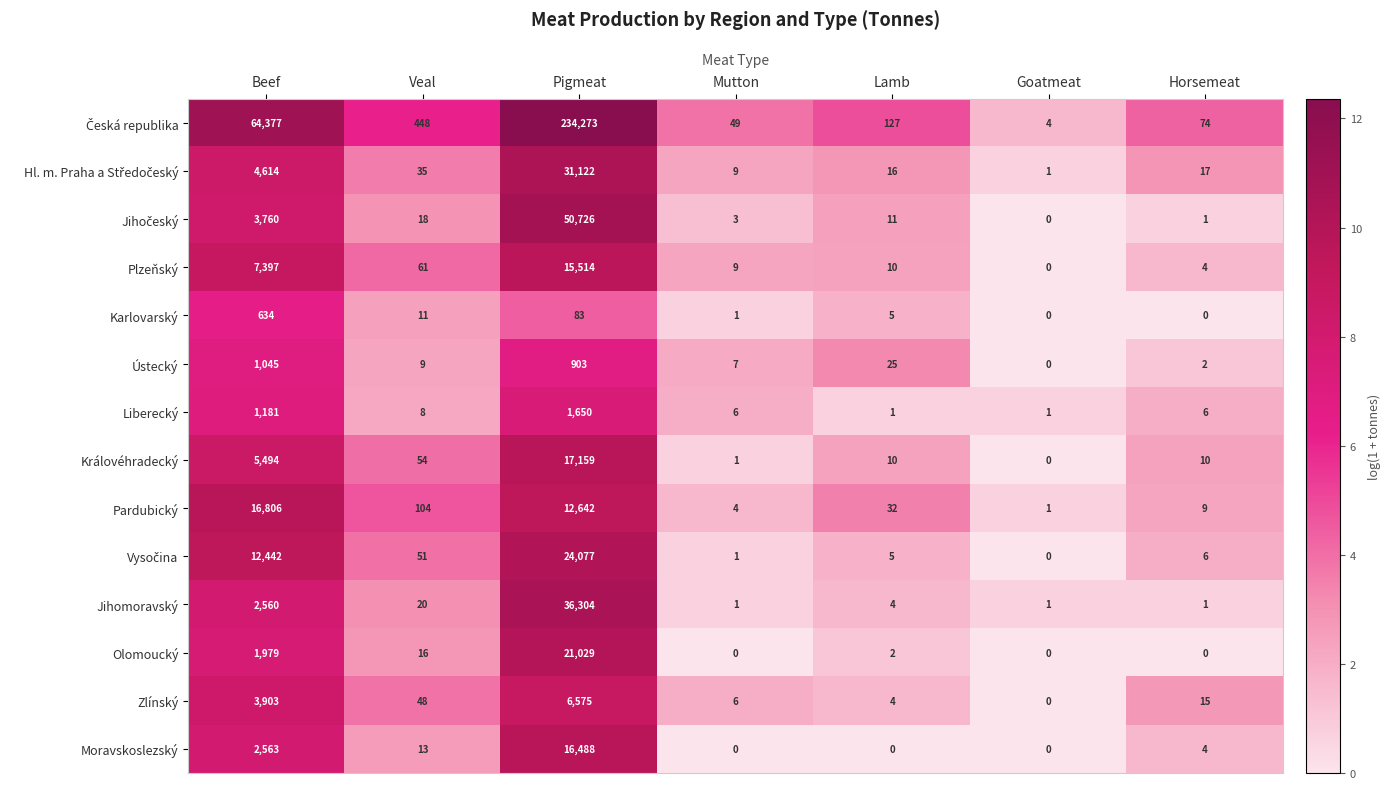

List the labels in order of Ústecký value, largest first.

Beef, Pigmeat, Lamb, Veal, Mutton, Horsemeat, Goatmeat